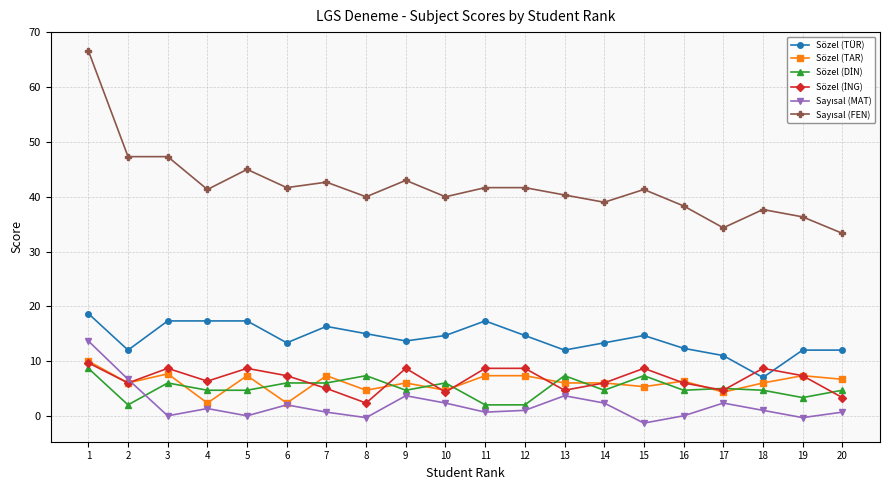

At which category does Sözel (TAR) reach its first local valley?

2